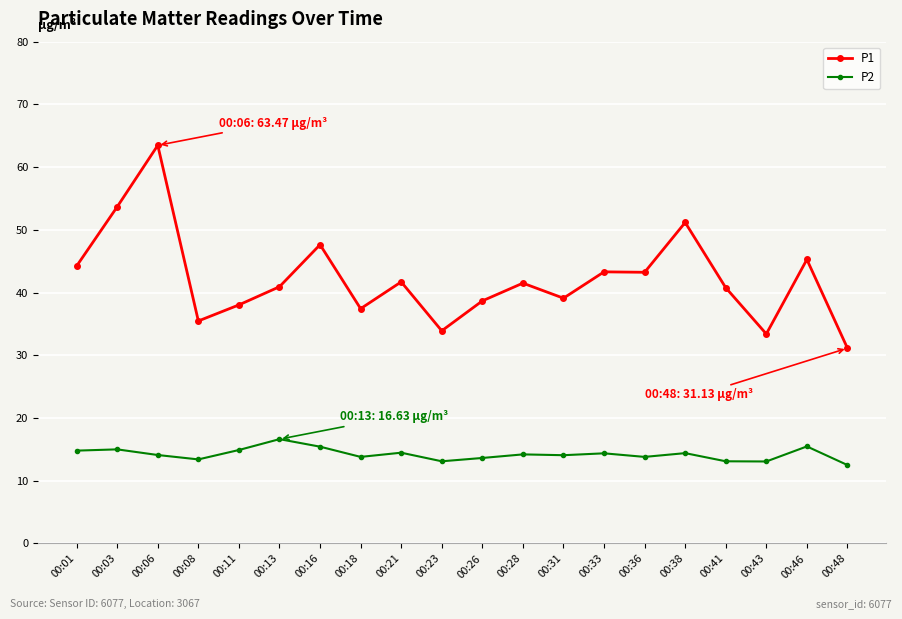

Rank the series by their maximum value, from lowest to highest.

P2, P1